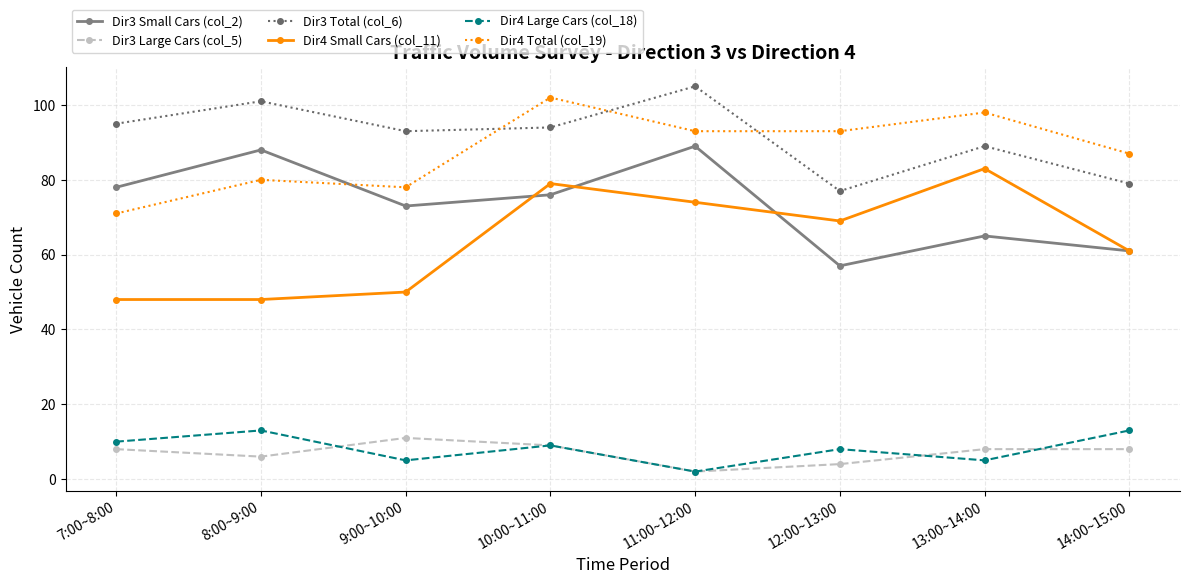

Reading left to right, list all the values displayed in this chart.

Dir3 Small Cars (col_2): 7:00~8:00=78	8:00~9:00=88	9:00~10:00=73	10:00~11:00=76	11:00~12:00=89	12:00~13:00=57	13:00~14:00=65	14:00~15:00=61
Dir3 Large Cars (col_5): 7:00~8:00=8	8:00~9:00=6	9:00~10:00=11	10:00~11:00=9	11:00~12:00=2	12:00~13:00=4	13:00~14:00=8	14:00~15:00=8
Dir3 Total (col_6): 7:00~8:00=95	8:00~9:00=101	9:00~10:00=93	10:00~11:00=94	11:00~12:00=105	12:00~13:00=77	13:00~14:00=89	14:00~15:00=79
Dir4 Small Cars (col_11): 7:00~8:00=48	8:00~9:00=48	9:00~10:00=50	10:00~11:00=79	11:00~12:00=74	12:00~13:00=69	13:00~14:00=83	14:00~15:00=61
Dir4 Large Cars (col_18): 7:00~8:00=10	8:00~9:00=13	9:00~10:00=5	10:00~11:00=9	11:00~12:00=2	12:00~13:00=8	13:00~14:00=5	14:00~15:00=13
Dir4 Total (col_19): 7:00~8:00=71	8:00~9:00=80	9:00~10:00=78	10:00~11:00=102	11:00~12:00=93	12:00~13:00=93	13:00~14:00=98	14:00~15:00=87